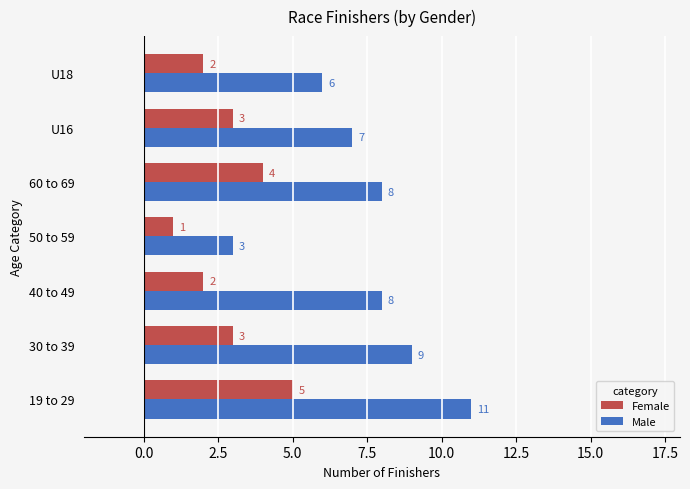

Which label corresponds to the largest value in the chart?

19 to 29